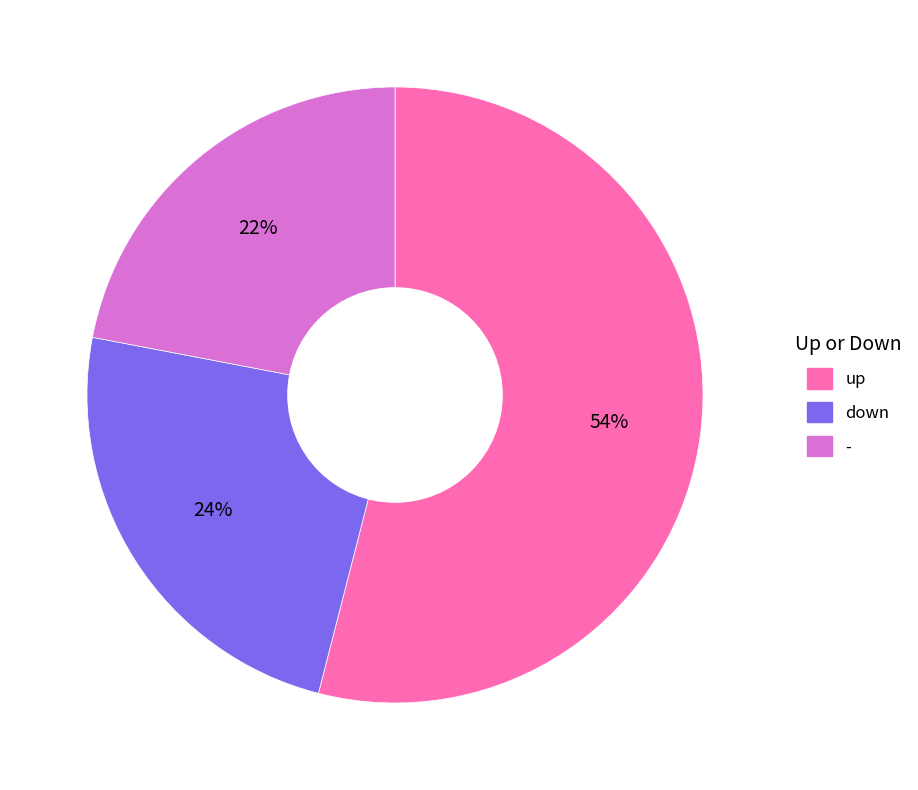

The - slice represents 22% of the pie. True or false?

True